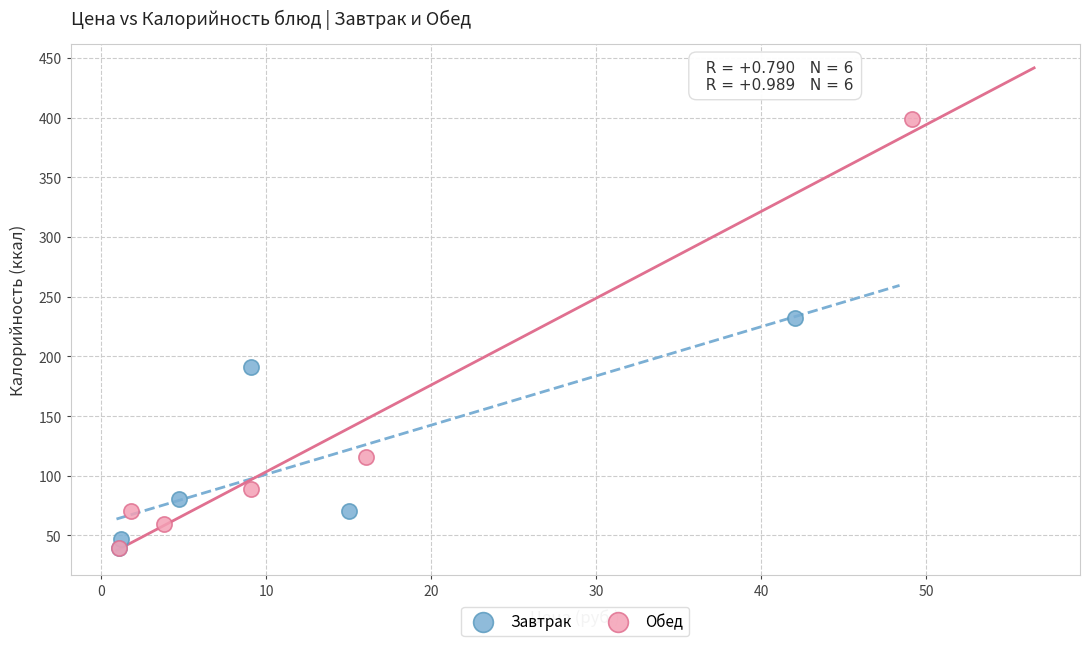

Which series reaches the maximum Y coordinate?

Обед